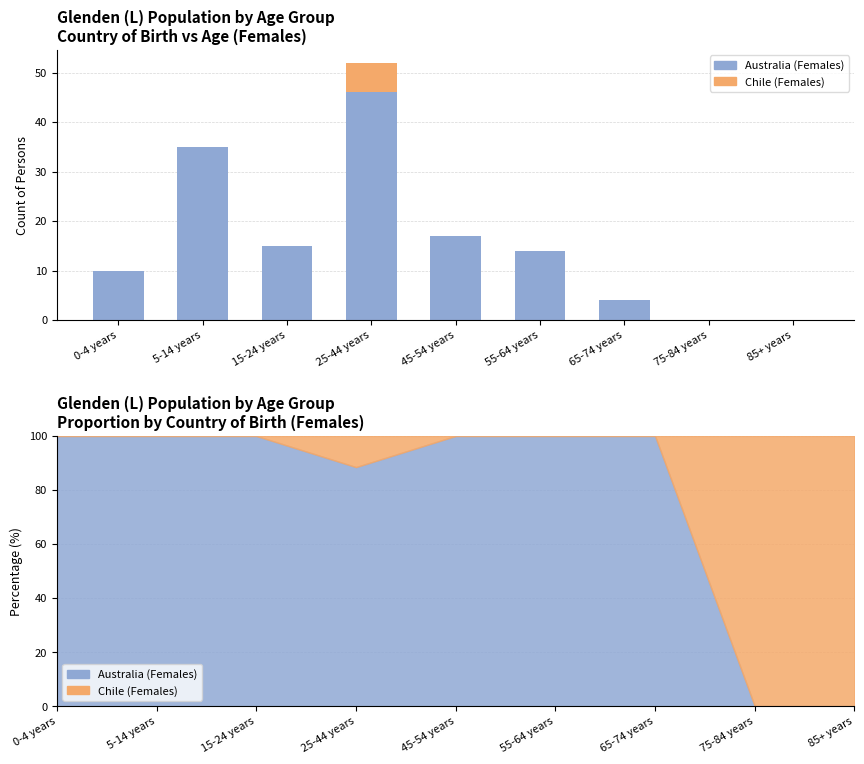

Which category has the lowest value in the Chile (Females) series?

0-4 years